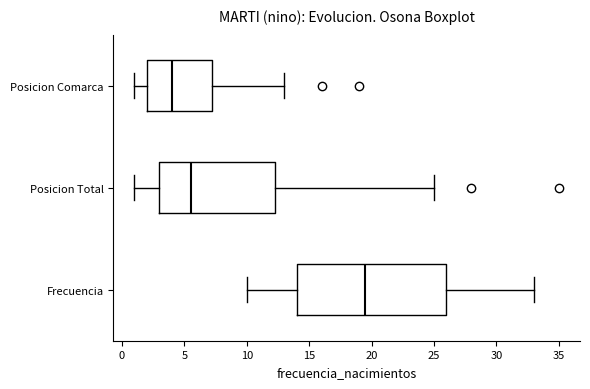

Reading bottom to top, transcribe this box plot: for each box, give where its median line is, the range the box spans, and where its two whiskers end, as read against the x-axis. The values are not printed on the chart, so give them approximately, as read against the axis.

Frecuencia: median 19.5, box 14.0 to 26.0, whiskers 10.0 to 33.0
Posicion Total: median 5.5, box 3.0 to 12.5, whiskers 1.0 to 25.0
Posicion Comarca: median 4.0, box 2.0 to 7.5, whiskers 1.0 to 13.0